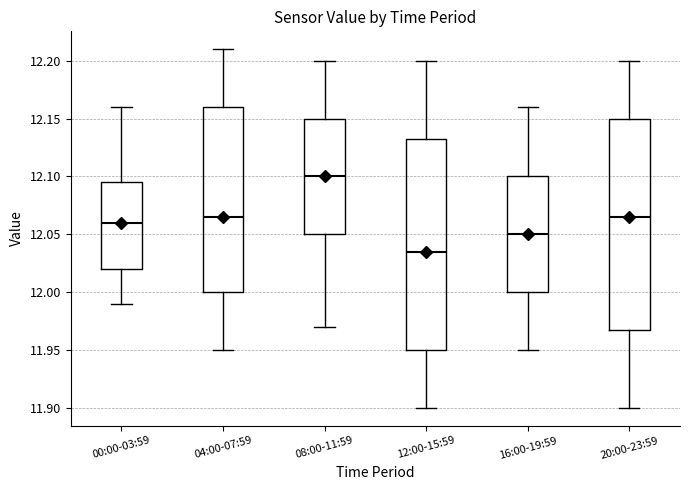

Where is the lower edge of the box for 04:00-07:59 on the y-axis? The values are not printed on the chart, so give them approximately, as read against the axis.

12.000